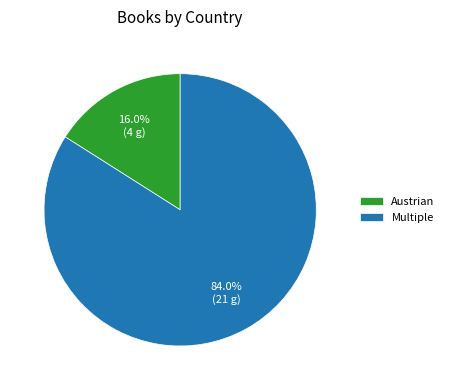

Count the number of slices in the pie.

2